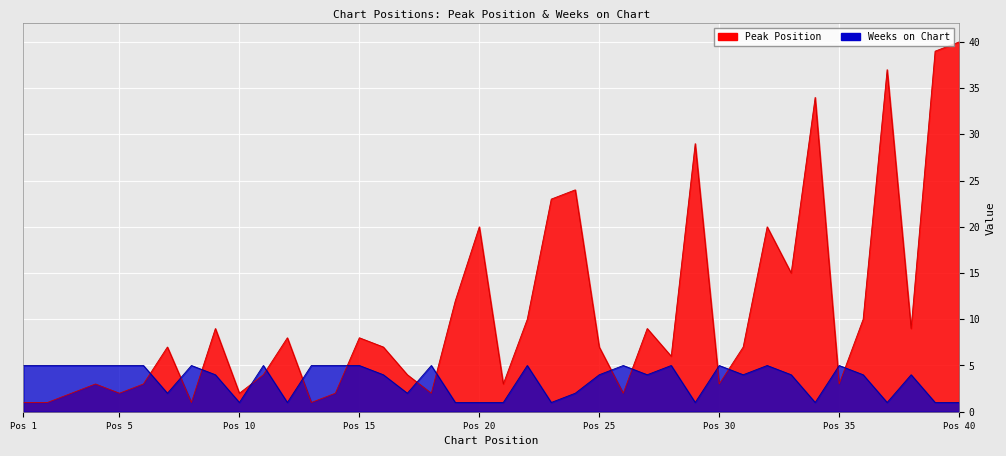

How many Weeks on Chart values are between 1 and 5?

40